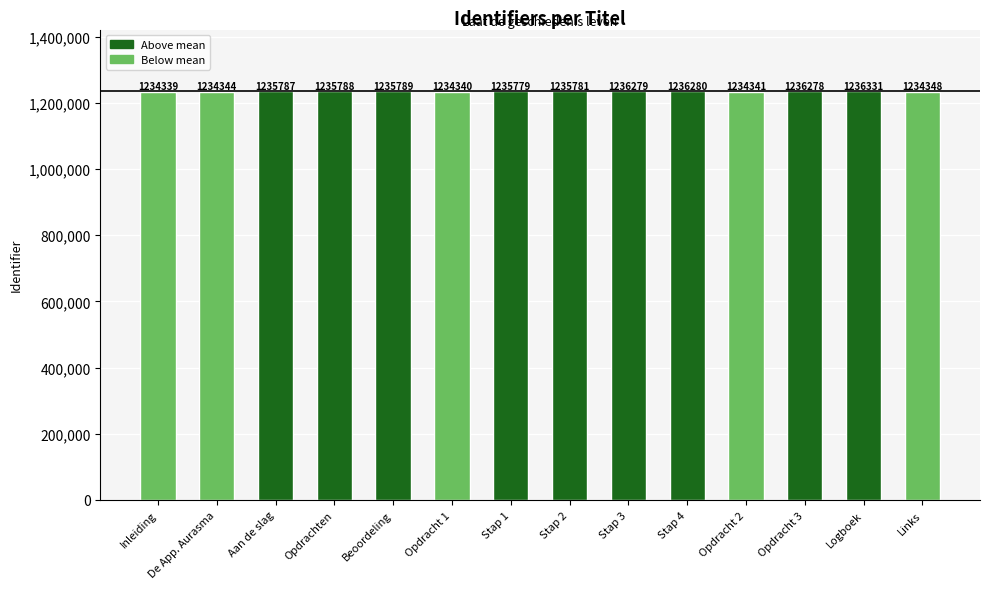

Rank the categories by value from highest to lowest.

Logboek, Stap 4, Stap 3, Opdracht 3, Beoordeling, Opdrachten, Aan de slag, Stap 2, Stap 1, Links, De App. Aurasma, Opdracht 2, Opdracht 1, Inleiding